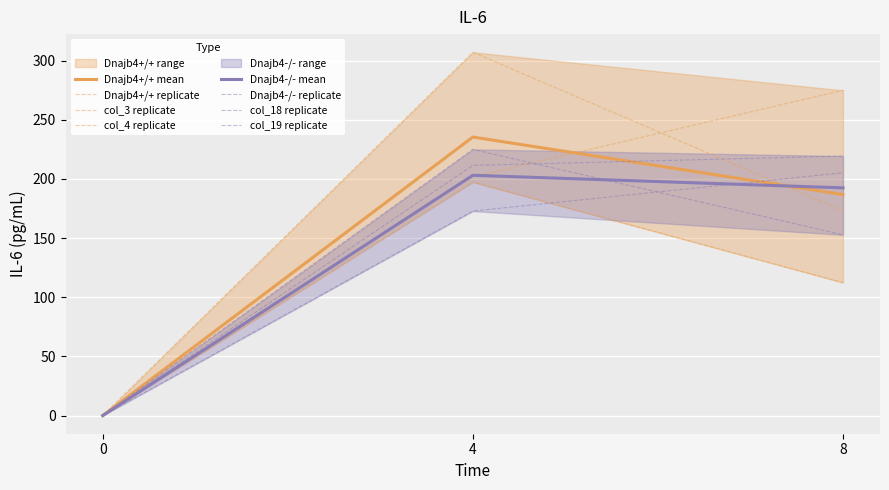

True or false: col_18 has a value of 42.0 at 8.

False